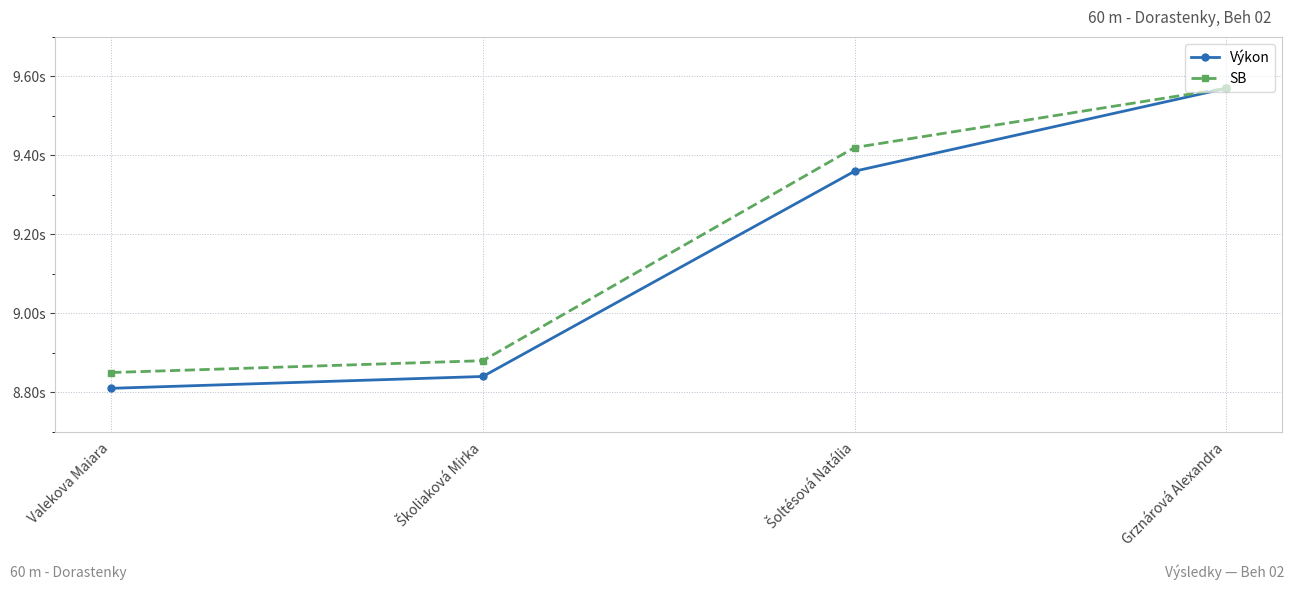

At how many categories does at least one series exceed 9?

2